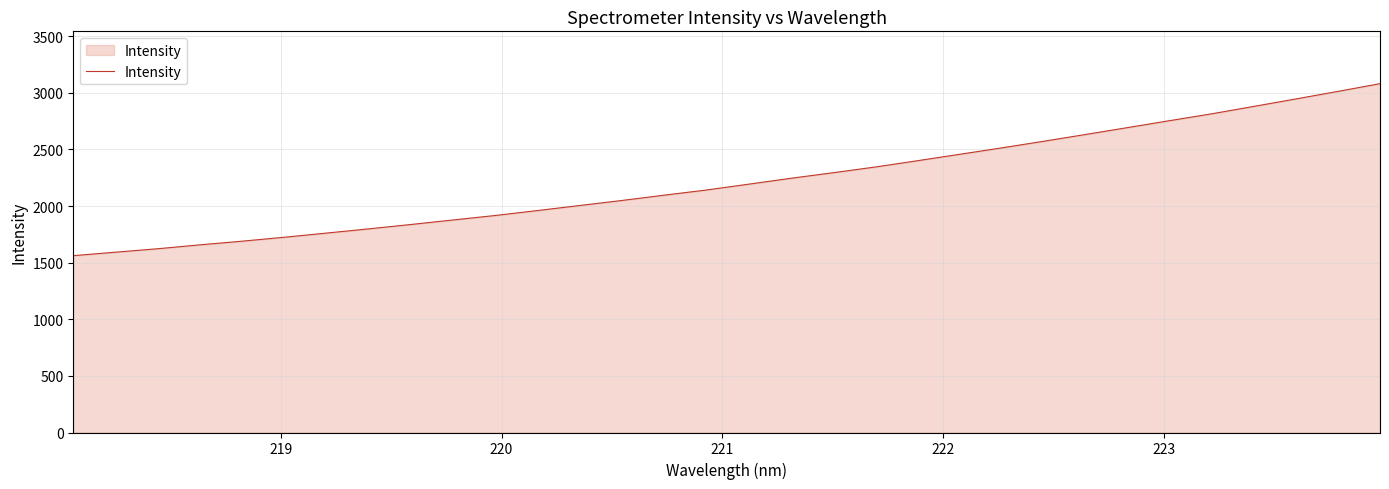

True or false: the data has more than 1 interior local peaks.

False